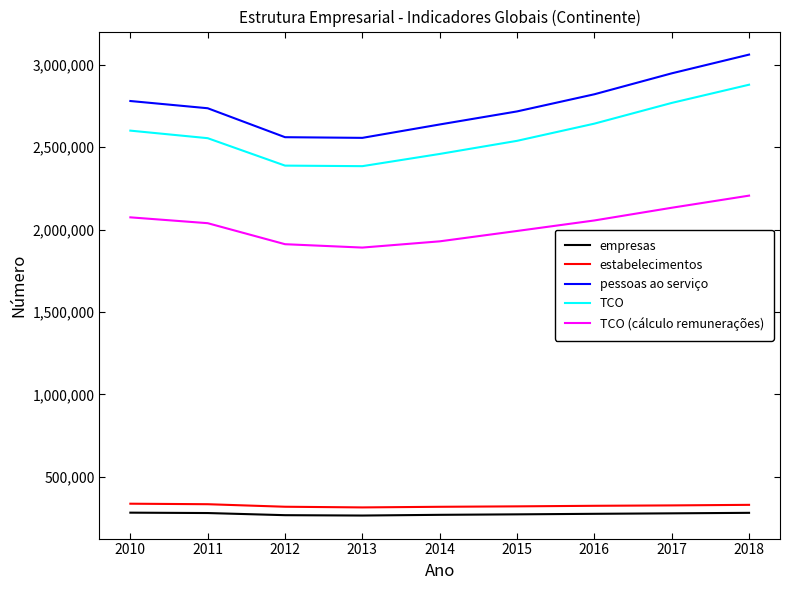

True or false: empresas and estabelecimentos cross at least once.

False